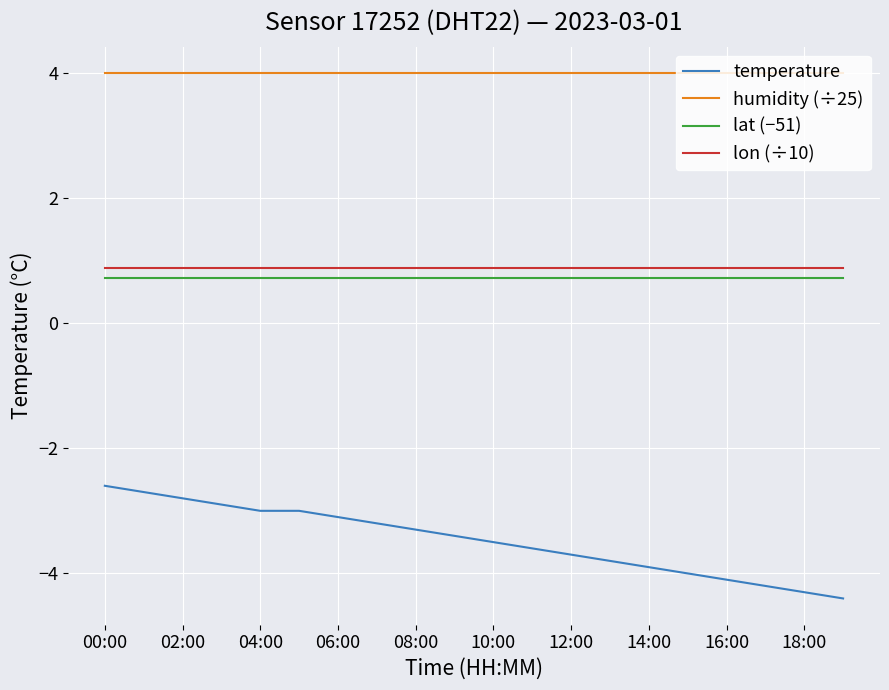

True or false: temperature and lon (÷10) cross at least once.

False